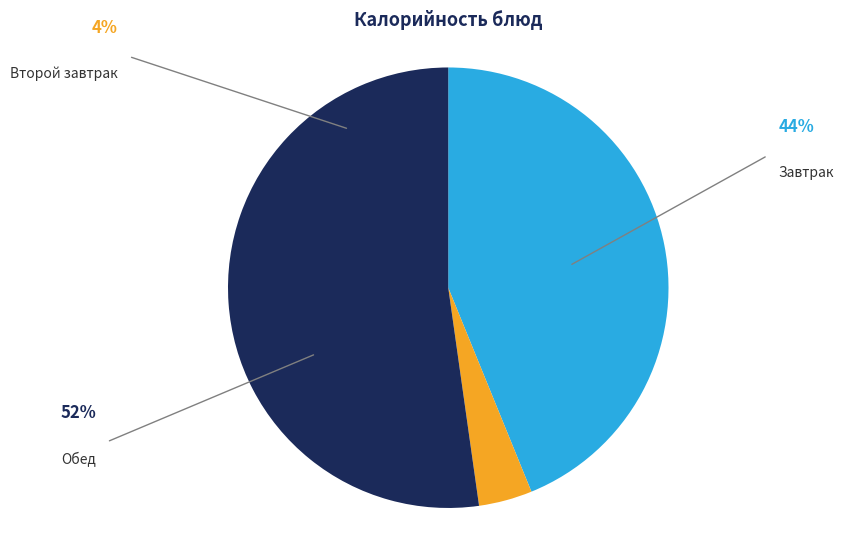

Is there any slice that represents more than half of the pie?

Yes